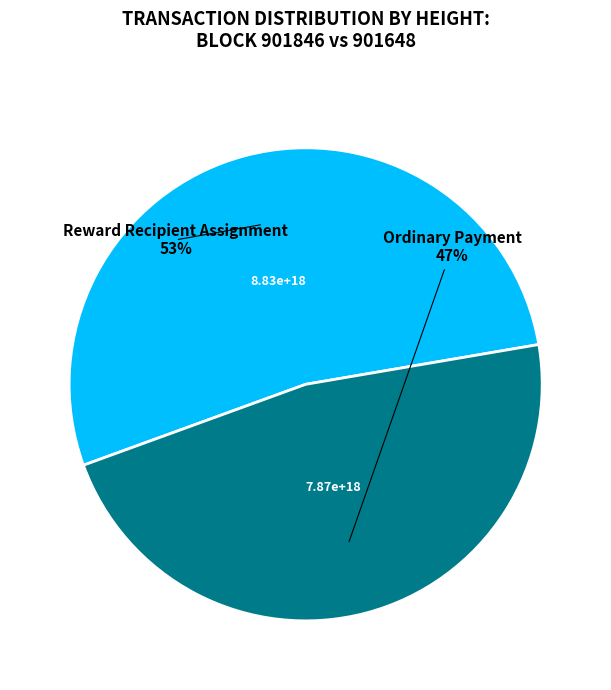

What is the smallest slice in the pie chart?

Ordinary Payment